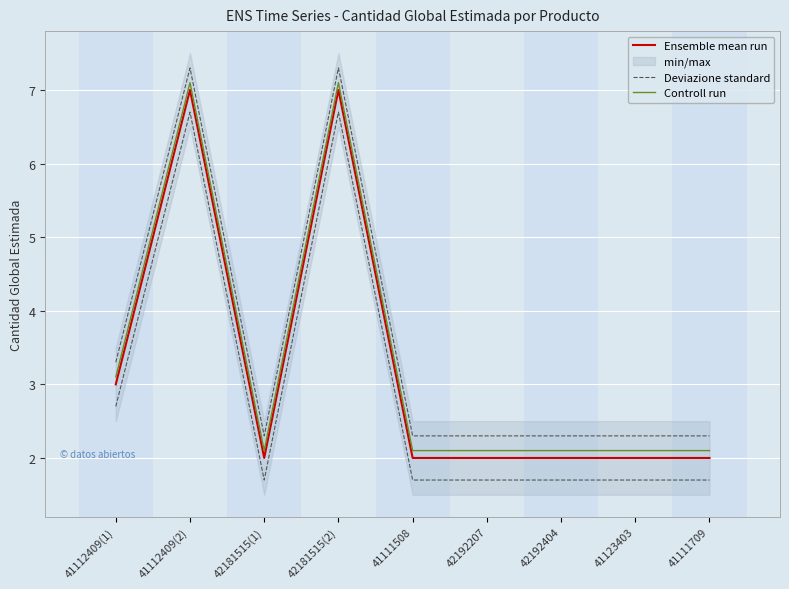

At which category is the sum across all series the highest?

41112409(2)